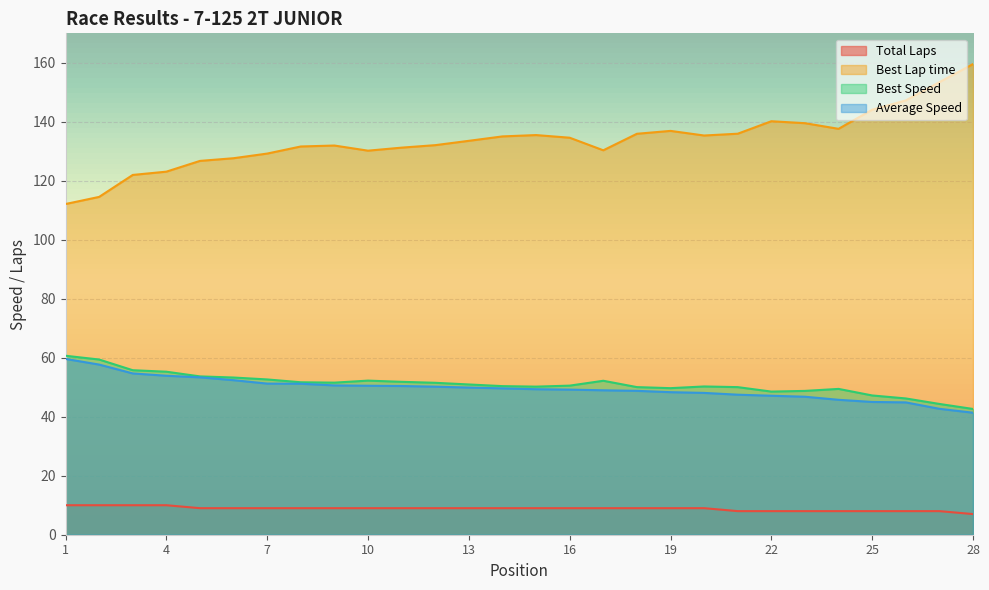

What is the difference between the maximum and minimum values in the Total Laps series?

3.0